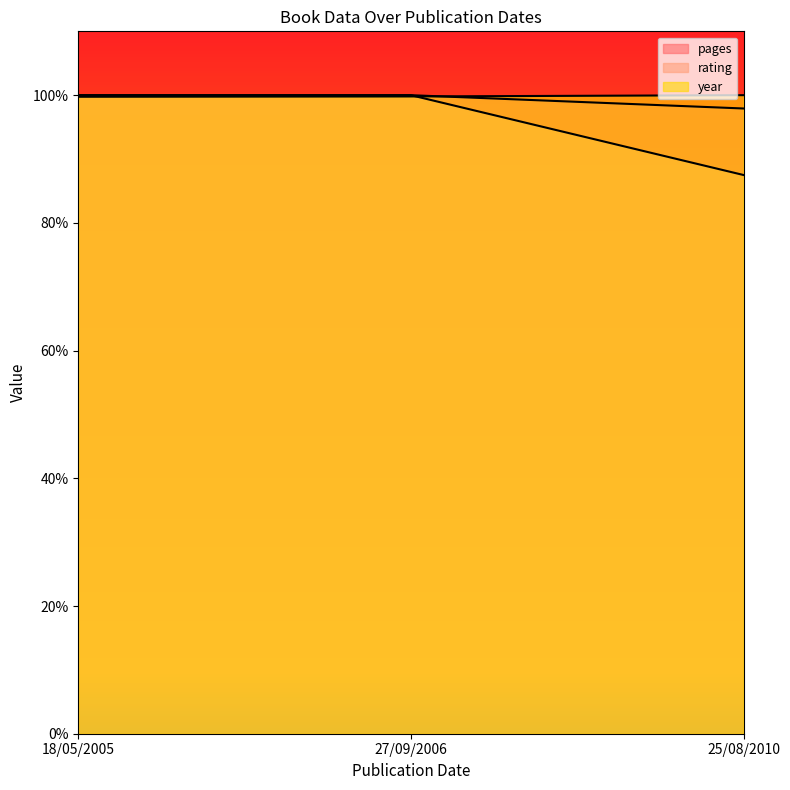

Is the value of rating at 25/08/2010 greater than the value of year at 18/05/2005?

No